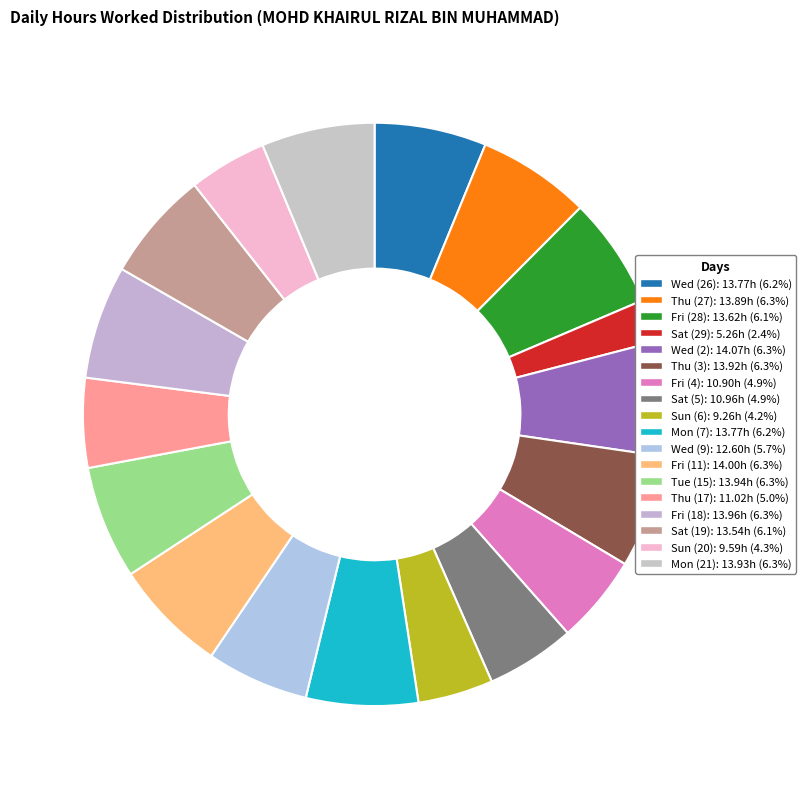

What is the smallest slice in the pie chart?

Sat (29)